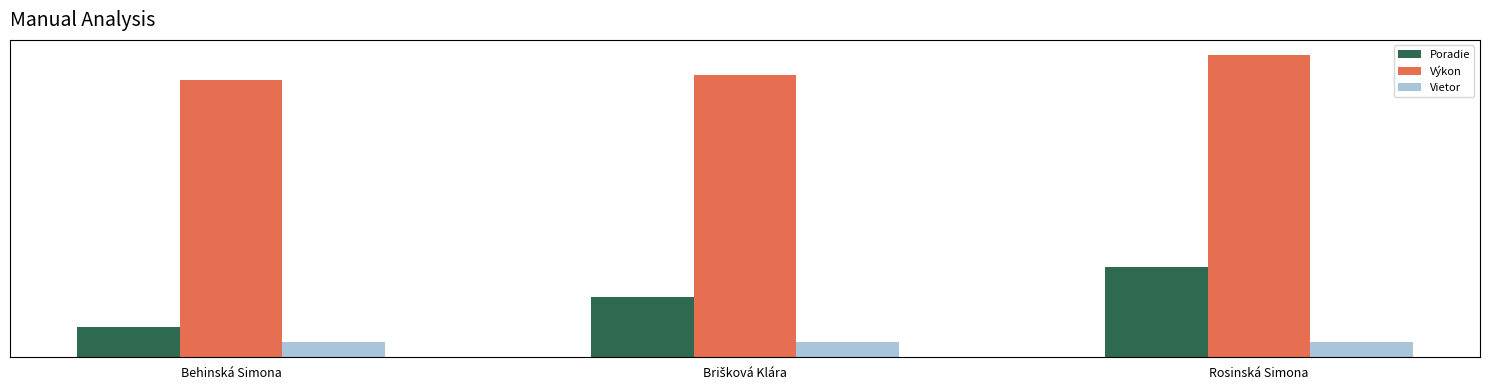

At which category does the chart reach its peak across all series?

Rosinská Simona